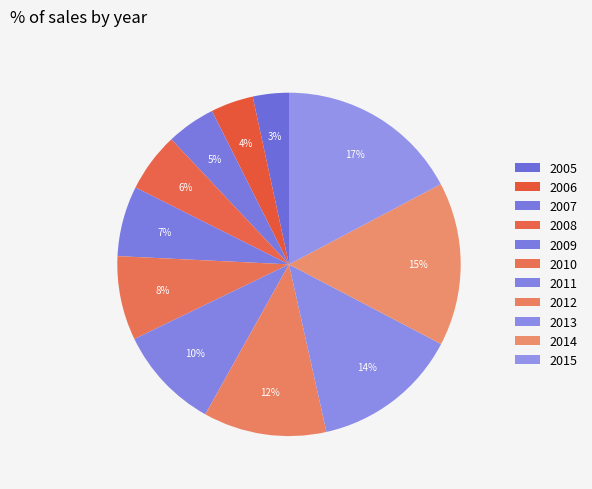

Which category has the smallest portion of the pie?

2005